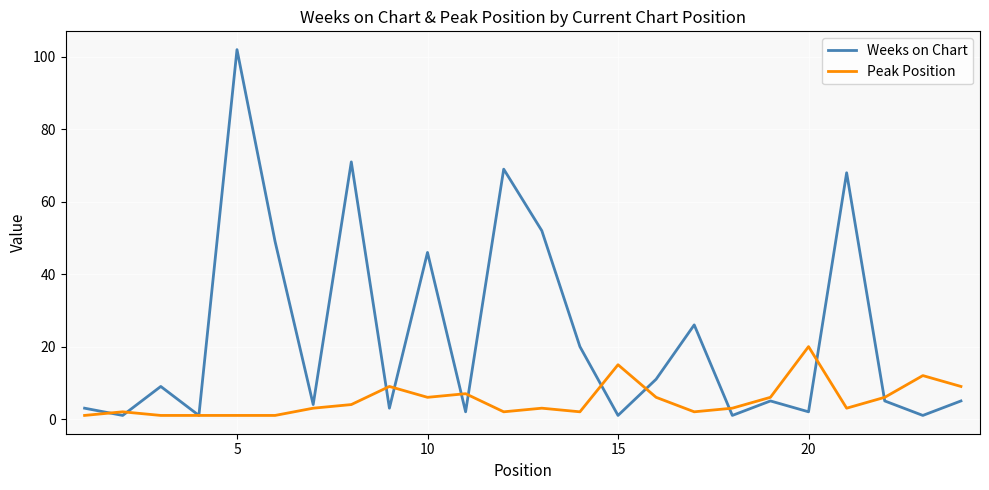

What is the difference between the maximum and minimum values in the Peak Position series?

19